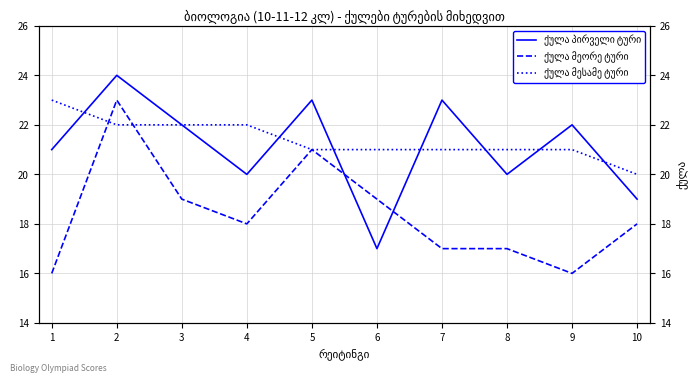

How many lines are shown in the chart?

3